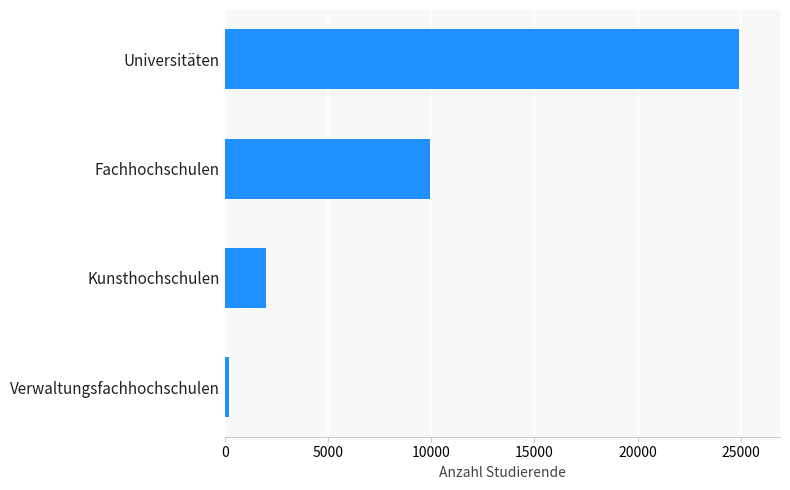

Is it true that the value at Fachhochschulen is 9945?

True